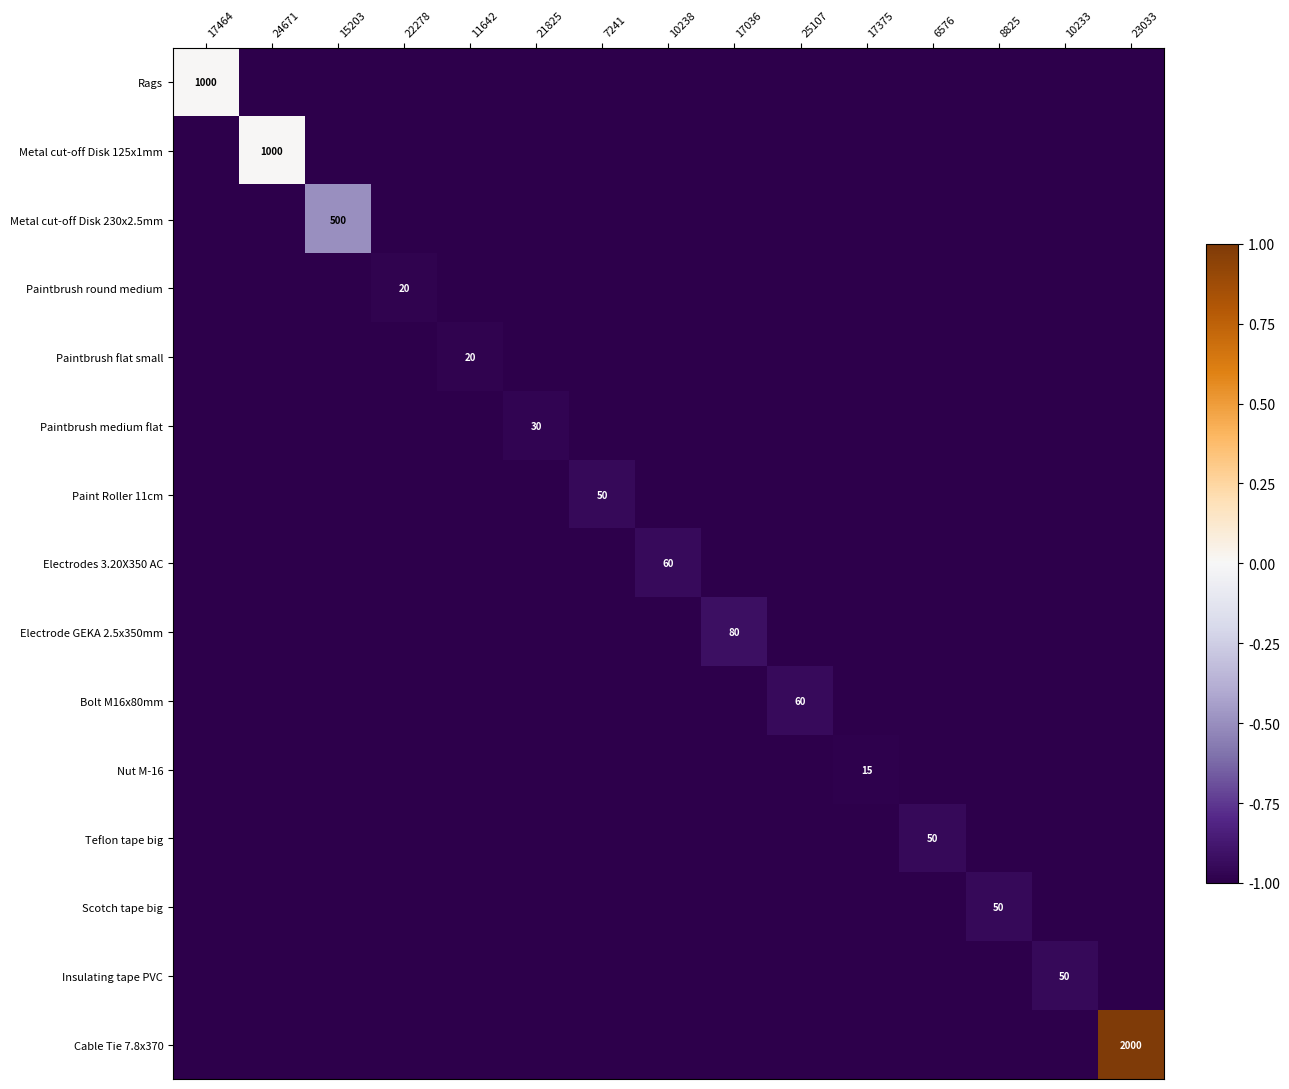

True or false: Nut M-16 has a value of 15 at 17375.

True